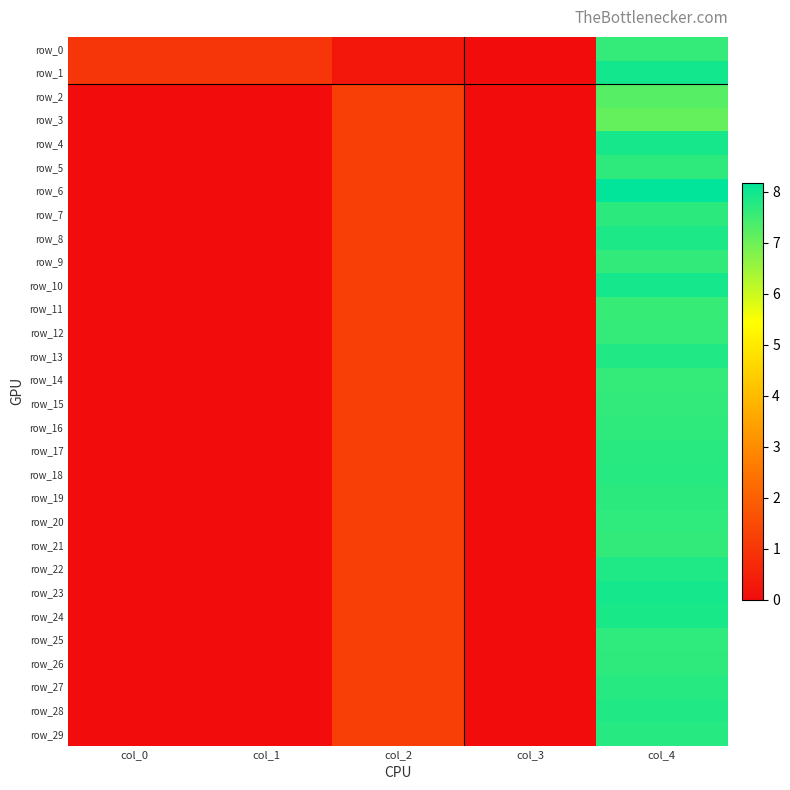

What is the total value across all series at col_1?

2.0